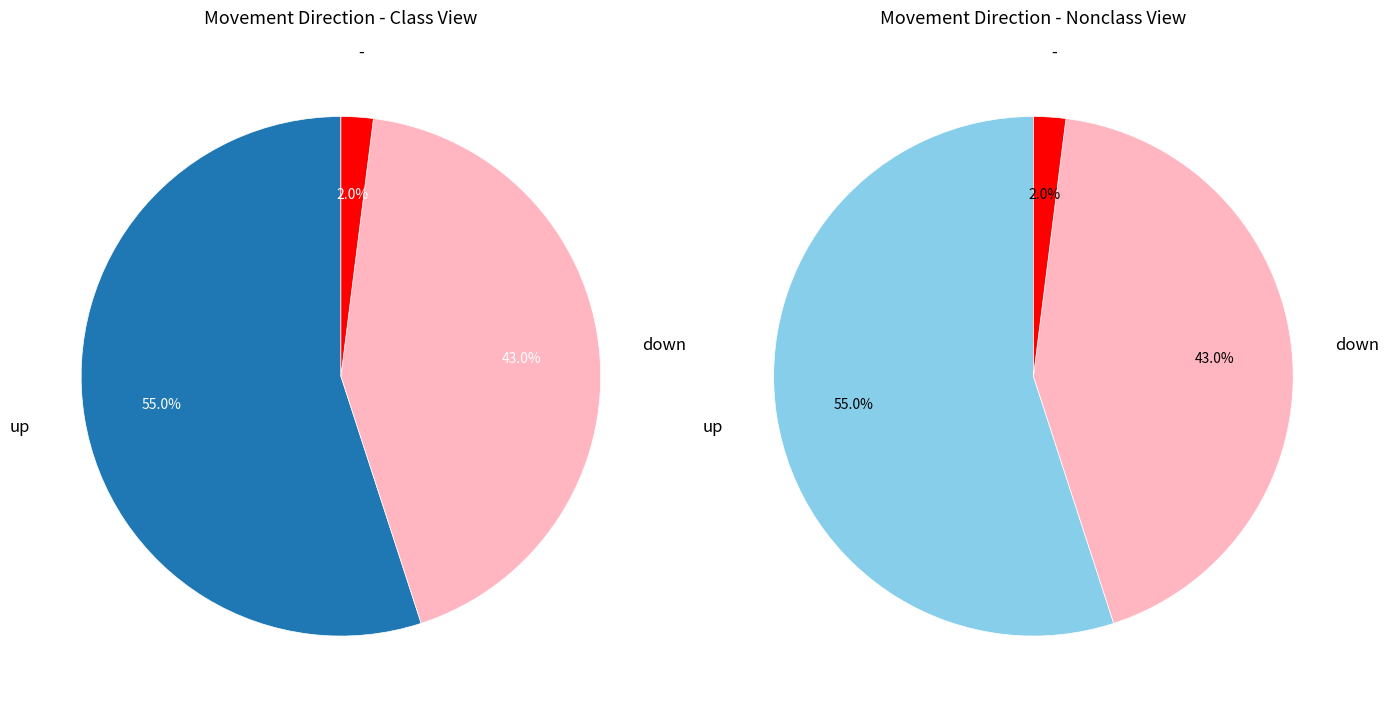

To the nearest percent, what percentage of the pie is down?

43%